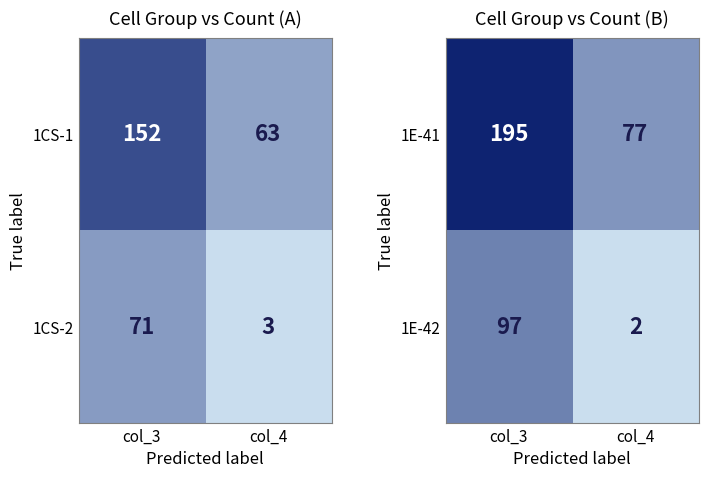

Where is 1E-42 nearest to the value 49?

col_4